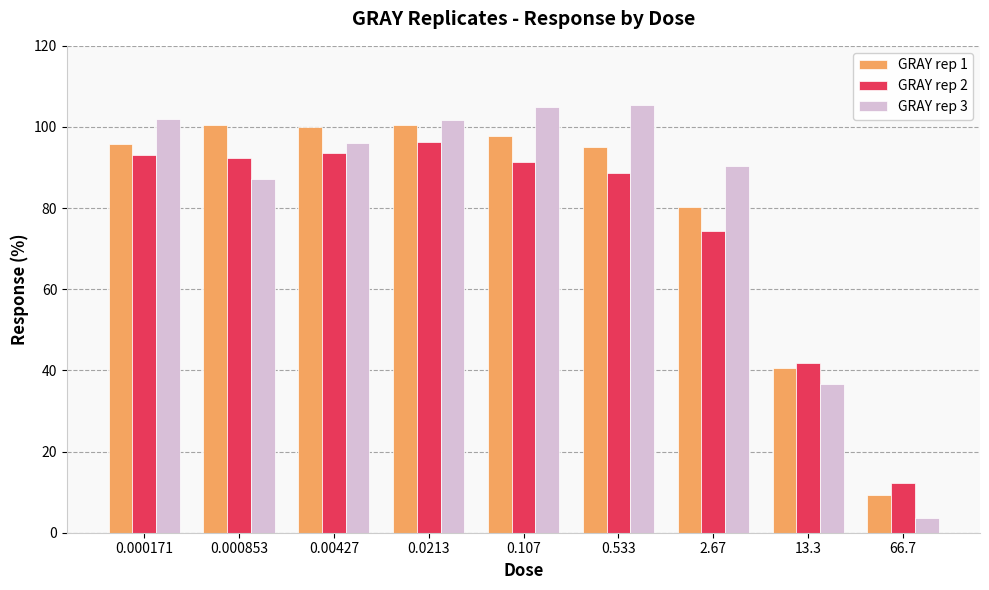

What are all the series names shown in the legend?

GRAY rep 1, GRAY rep 2, GRAY rep 3